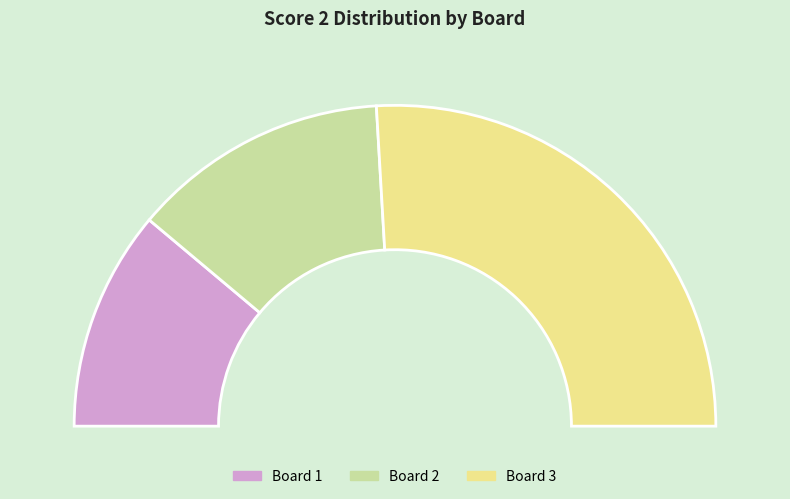

Is it true that Board 3 is 38% of the pie?

False